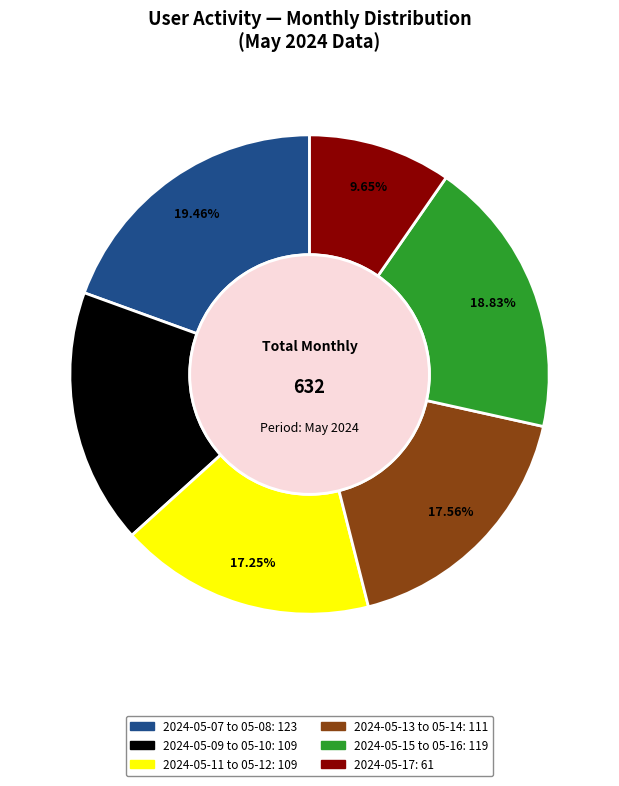

Does any single category account for the majority?

No